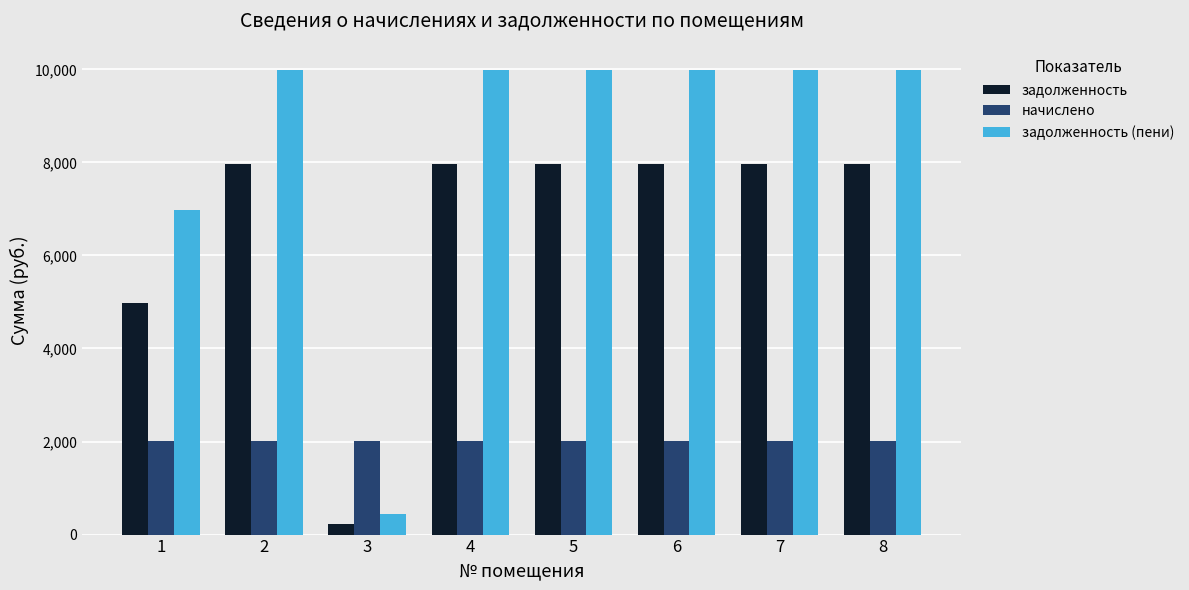

Are the bars grouped side by side (vs. stacked)?

Yes